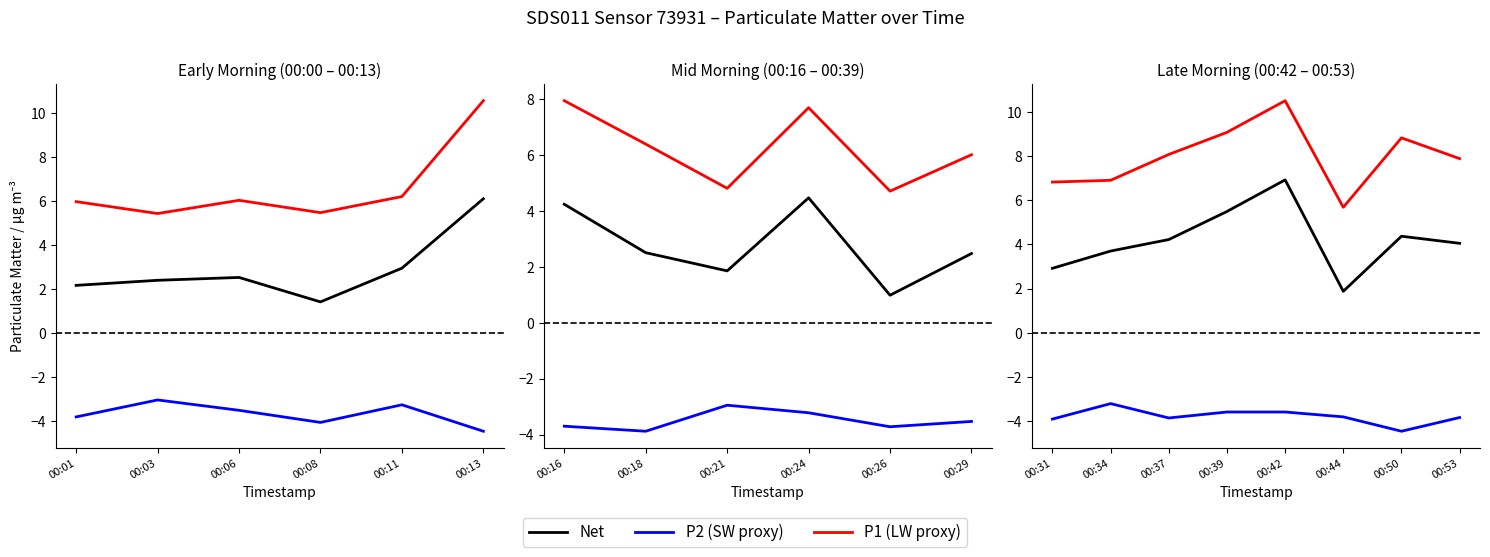

Does the chart display data point markers on the line(s)?

No